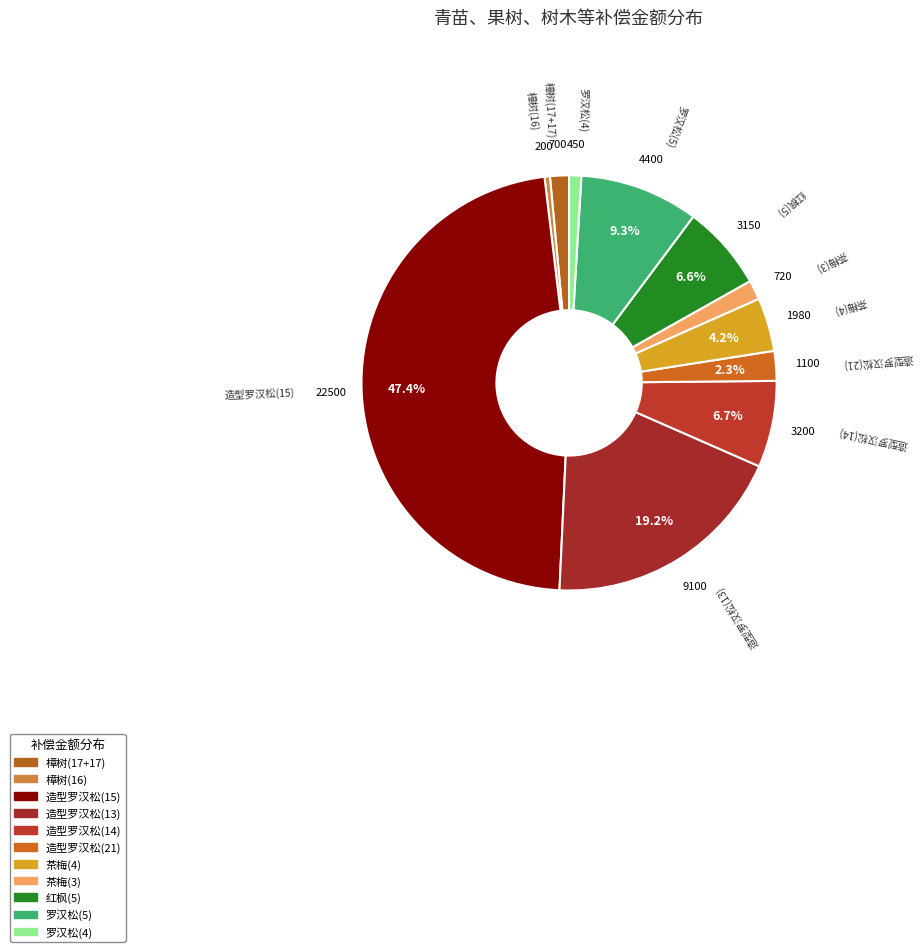

Does any single category account for the majority?

No